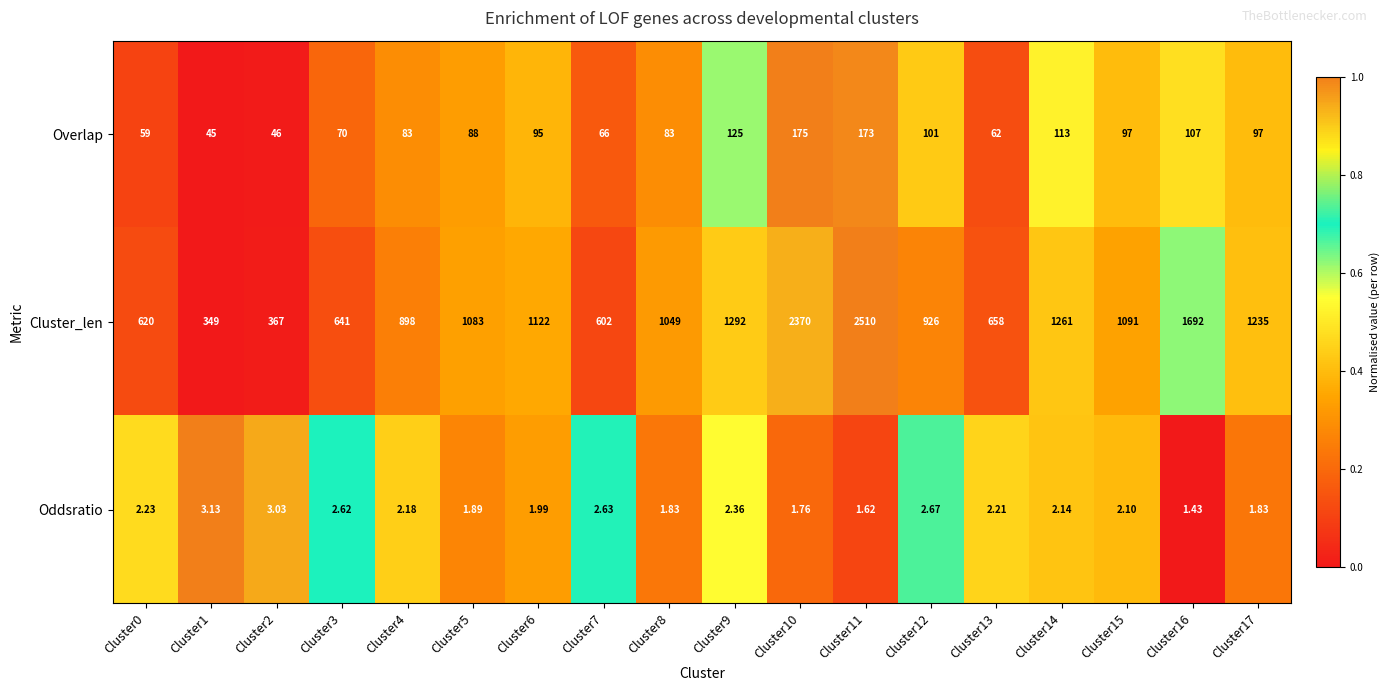

Which series changed the most between Cluster13 and Cluster14?

Cluster_len